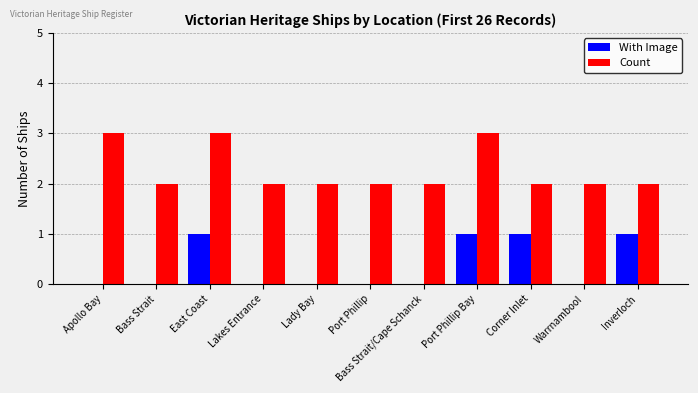

True or false: Count has a value of 5 at Port Phillip Bay.

False